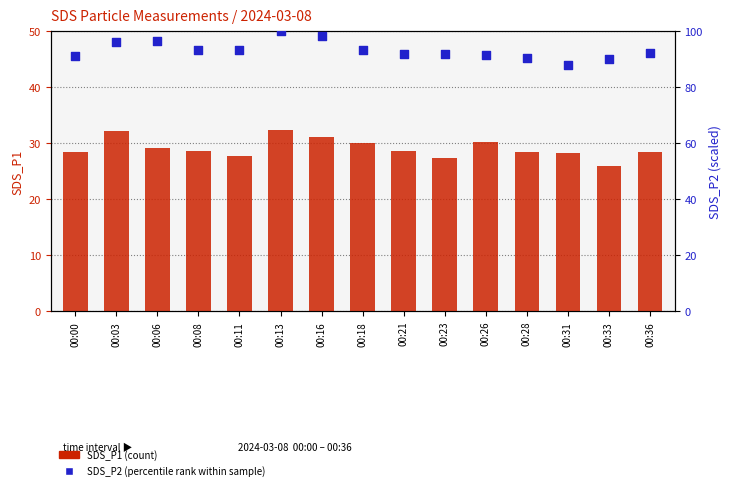

Which series has the largest total across all categories?

SDS_P2 (percentile rank)